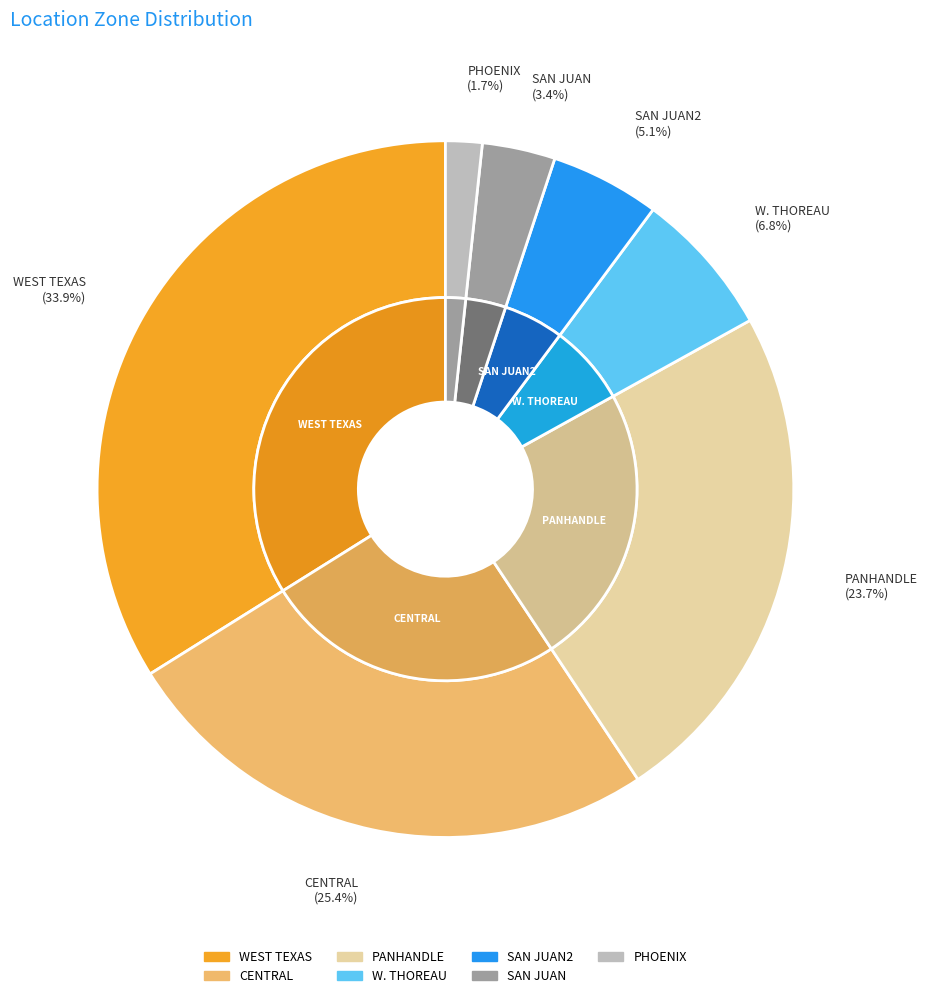

How much of the chart is everything except PANHANDLE?

76.3%